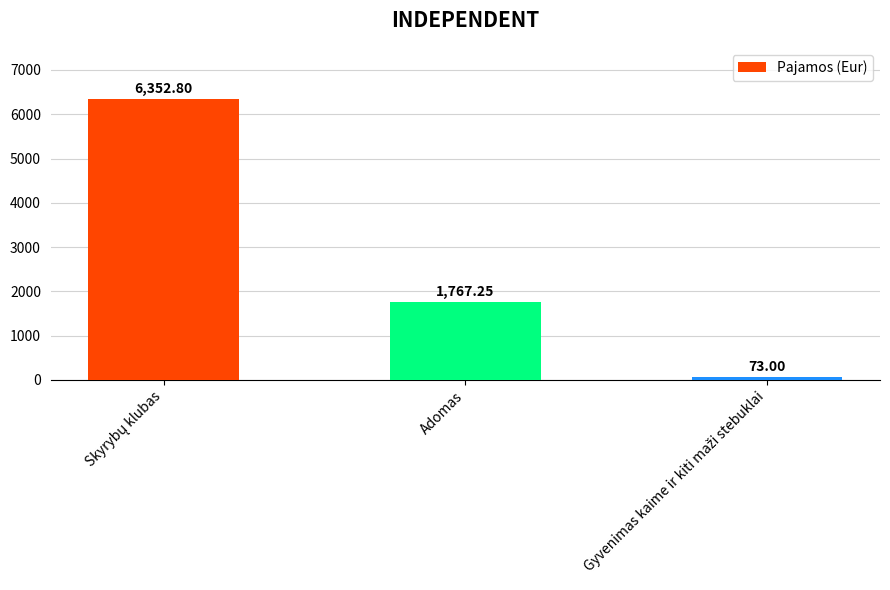

What is the label of the 2nd bar from the left?

Adomas